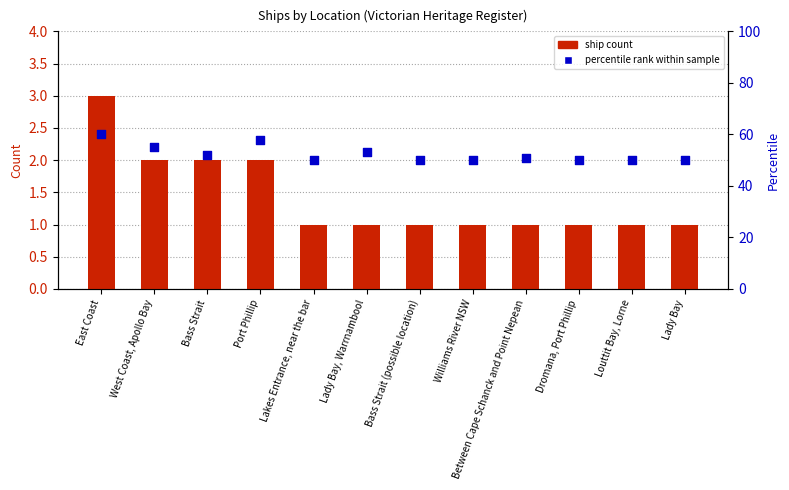

What are all the series names shown in the legend?

ship count, percentile rank within sample